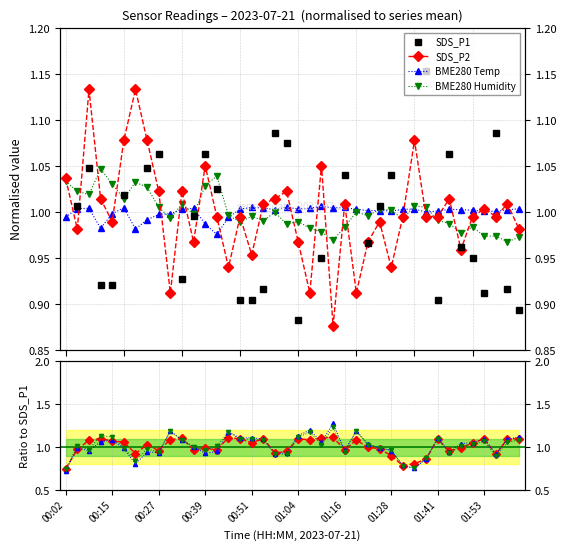

What is the difference between the BME280_humidity values at 01:50 and 00:42?

0.1